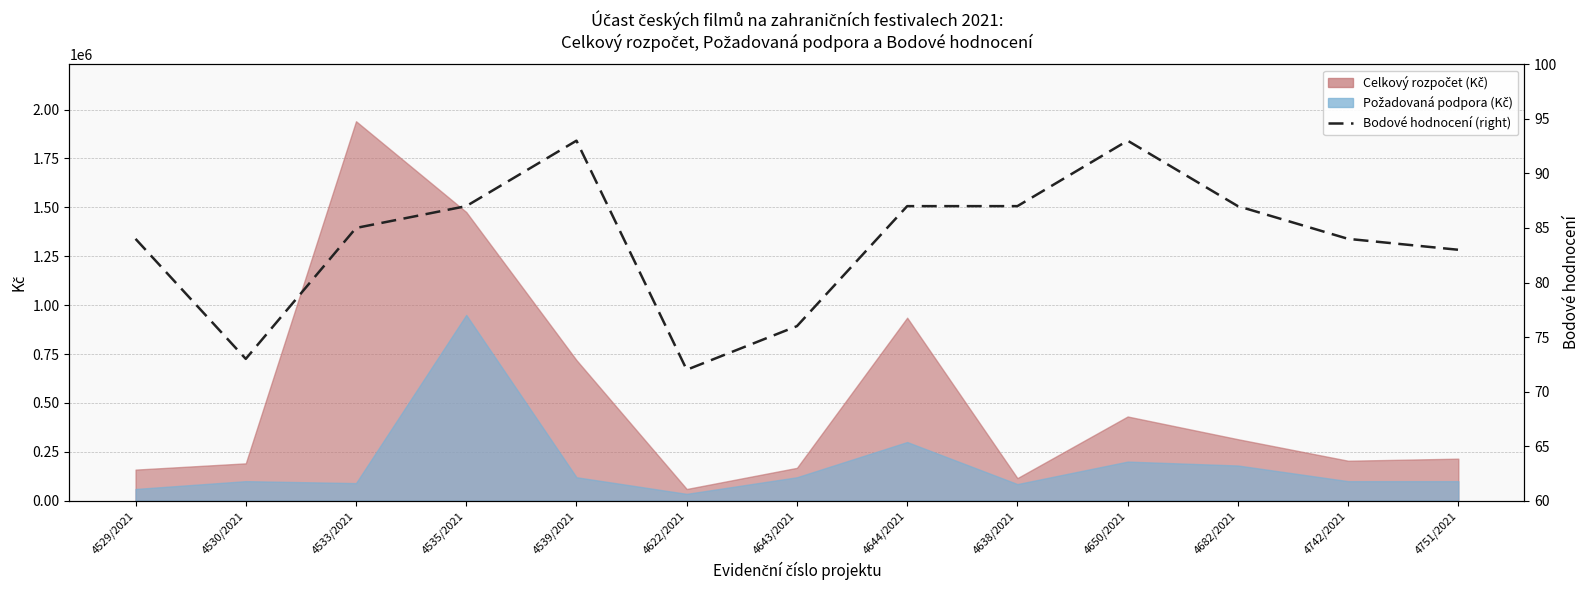

True or false: the data shows 115 at 4535/2021.

False